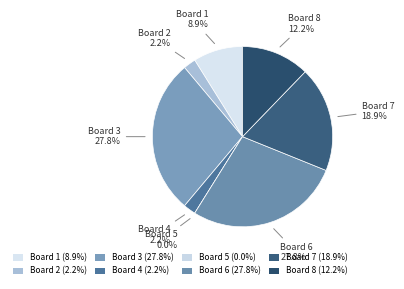

What percentage is the 8 slice, to the nearest percent?

12%